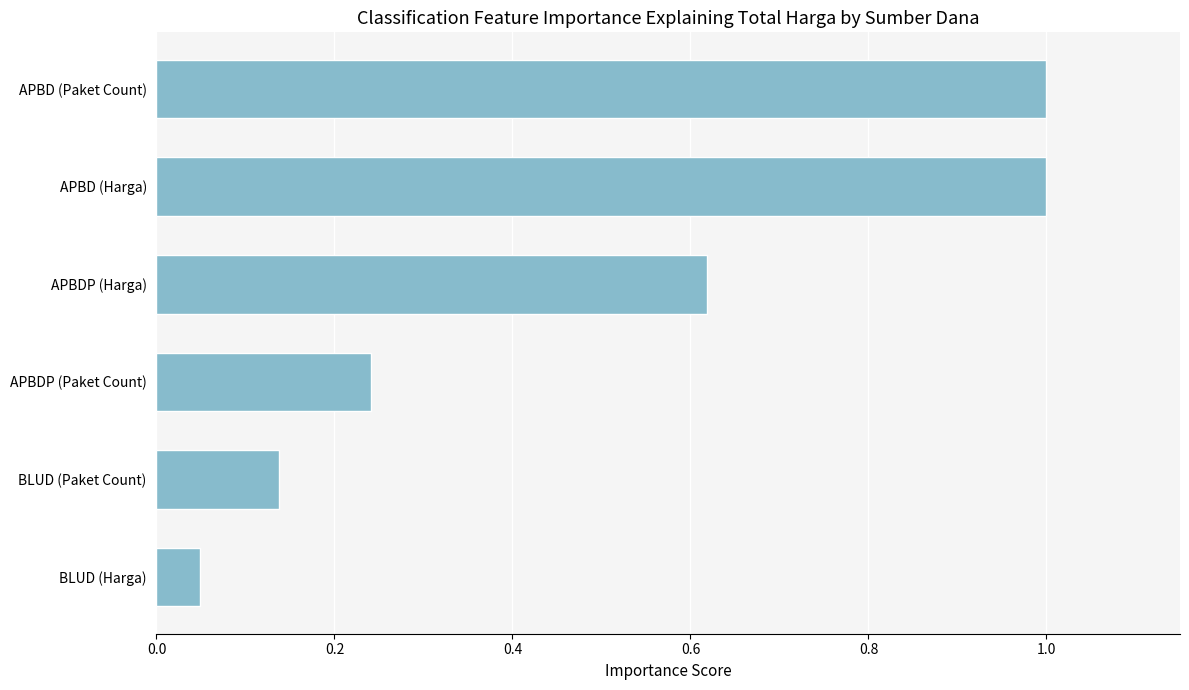

What is the sum of all values?

3.0